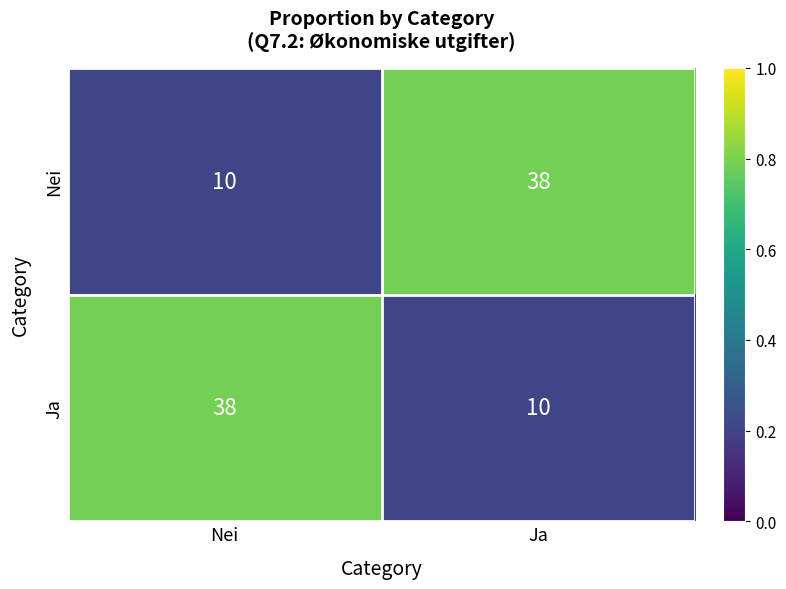

What is the total value across all series at Ja?

48